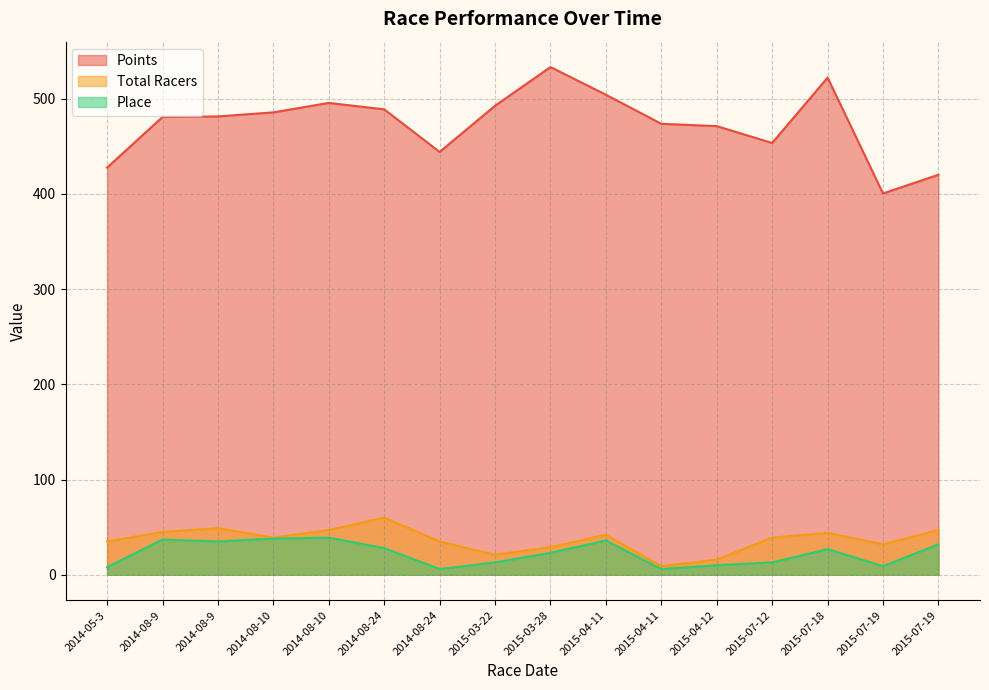

Reading left to right, what are all the values shown in this chart?

Points: 427.6	480.7	481.3	485.6	495.5	488.7	444.1	492.6	533.2	504.1	473.6	471.2	453.4	522.1	400.5	420.1
Total Racers: 35.0	45.0	49.0	39.0	47.0	60.0	35.0	21.0	29.0	42.0	9.0	16.0	39.0	44.0	32.0	47.0
Place: 8.0	37.0	35.0	38.0	39.0	28.0	6.0	13.0	23.0	36.0	6.0	10.0	13.0	27.0	9.0	32.0